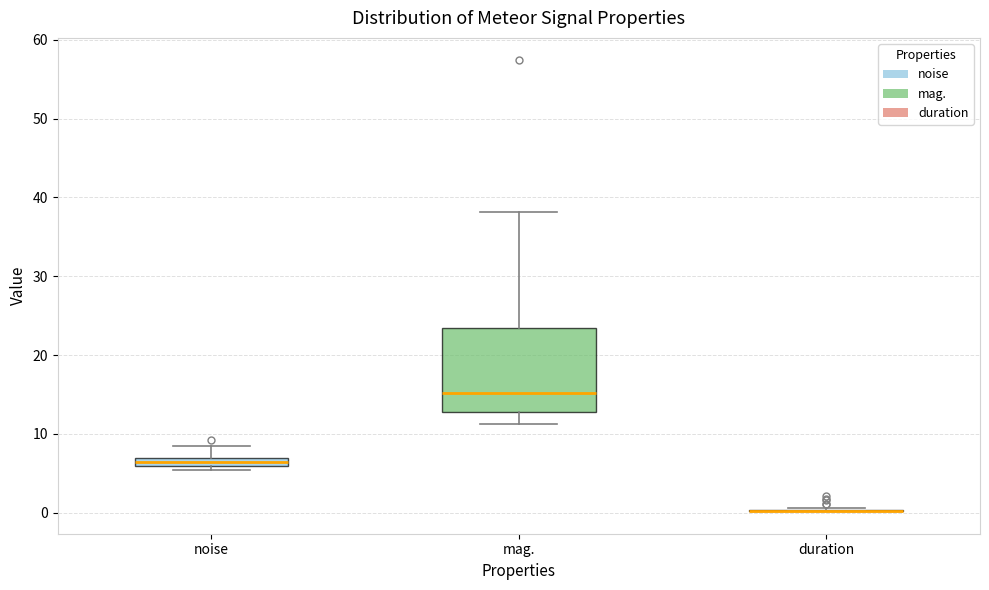

Which box is the tallest, from its lower edge to its upper edge?

mag.